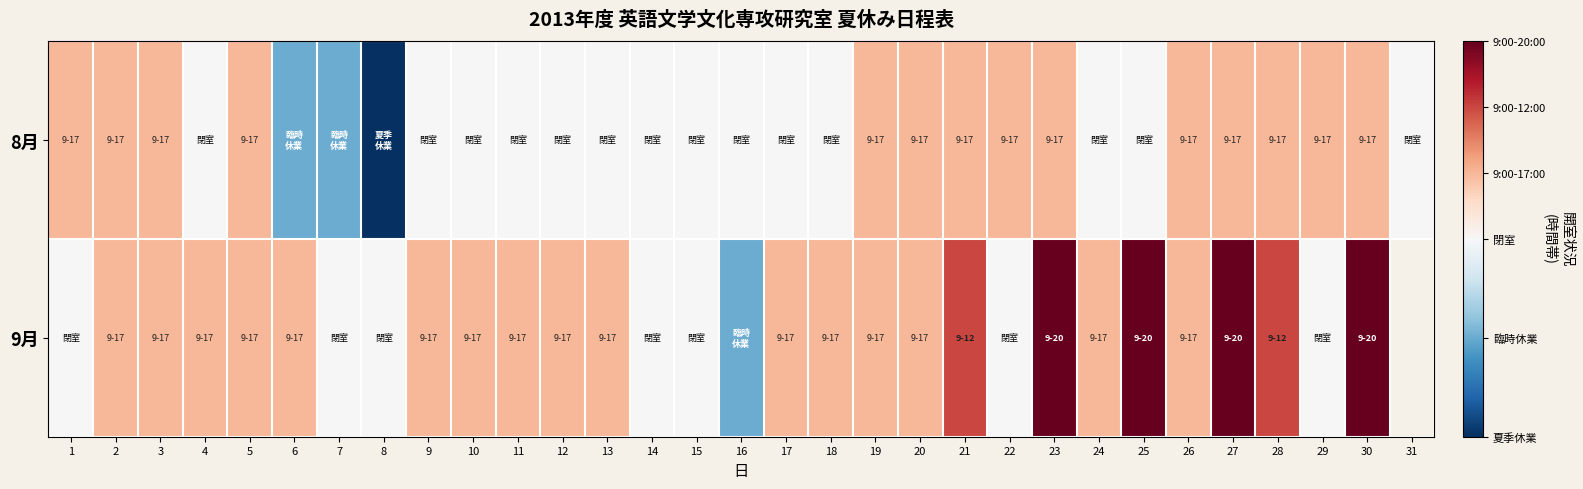

Rank the series by their maximum value, from lowest to highest.

8月, 9月